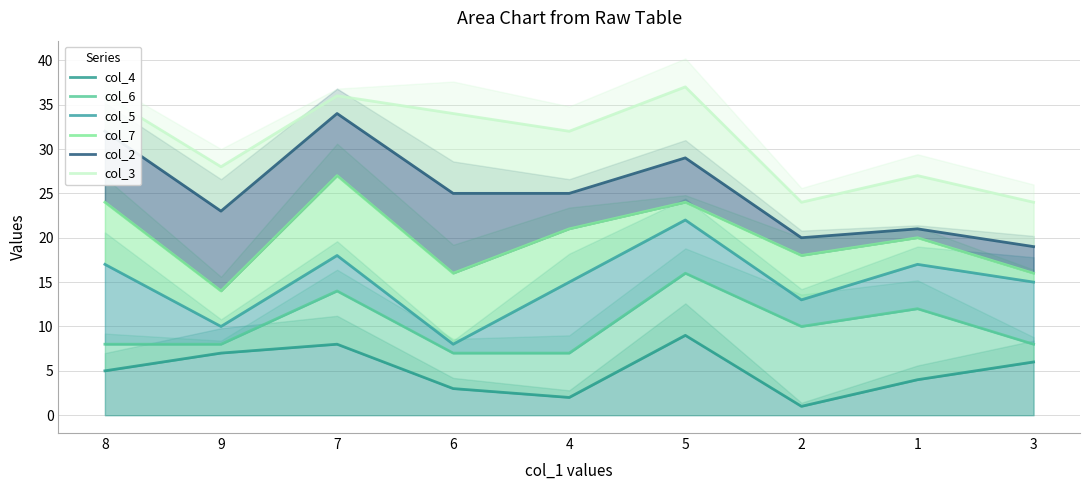

True or false: col_5 has a value of 20 at 4.

False